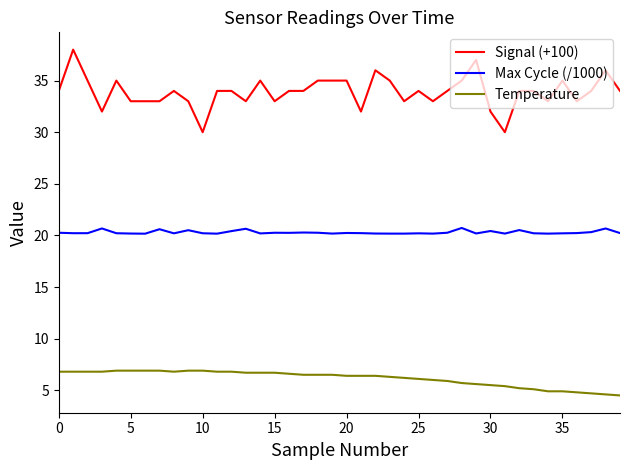

Does the chart display data point markers on the line(s)?

No